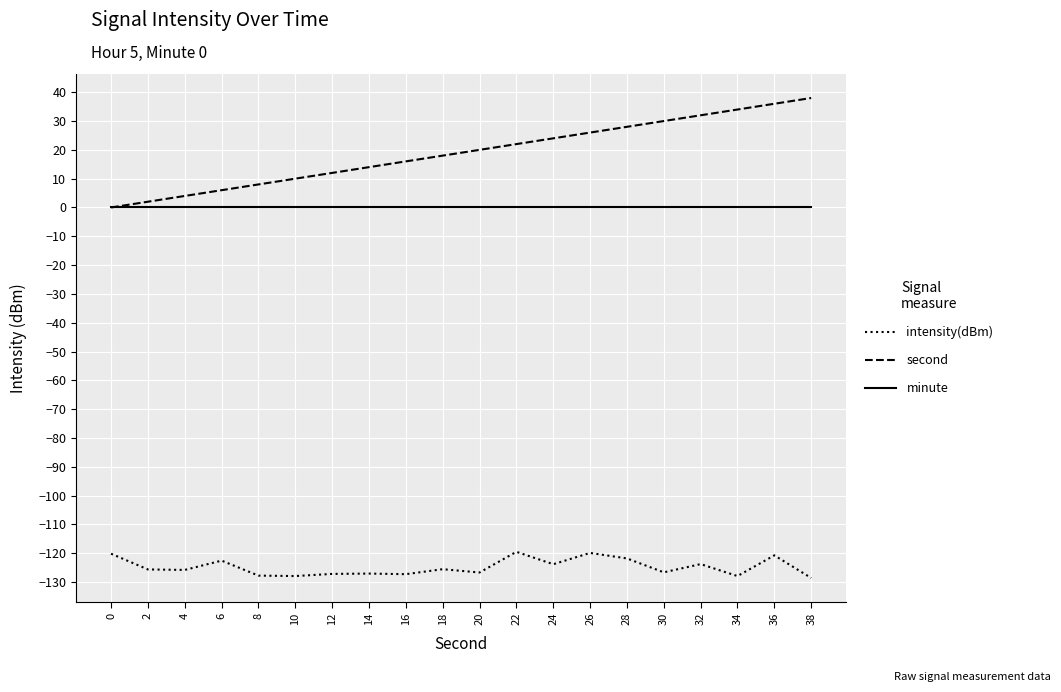

True or false: second and intensity(dBm) cross at least once.

False